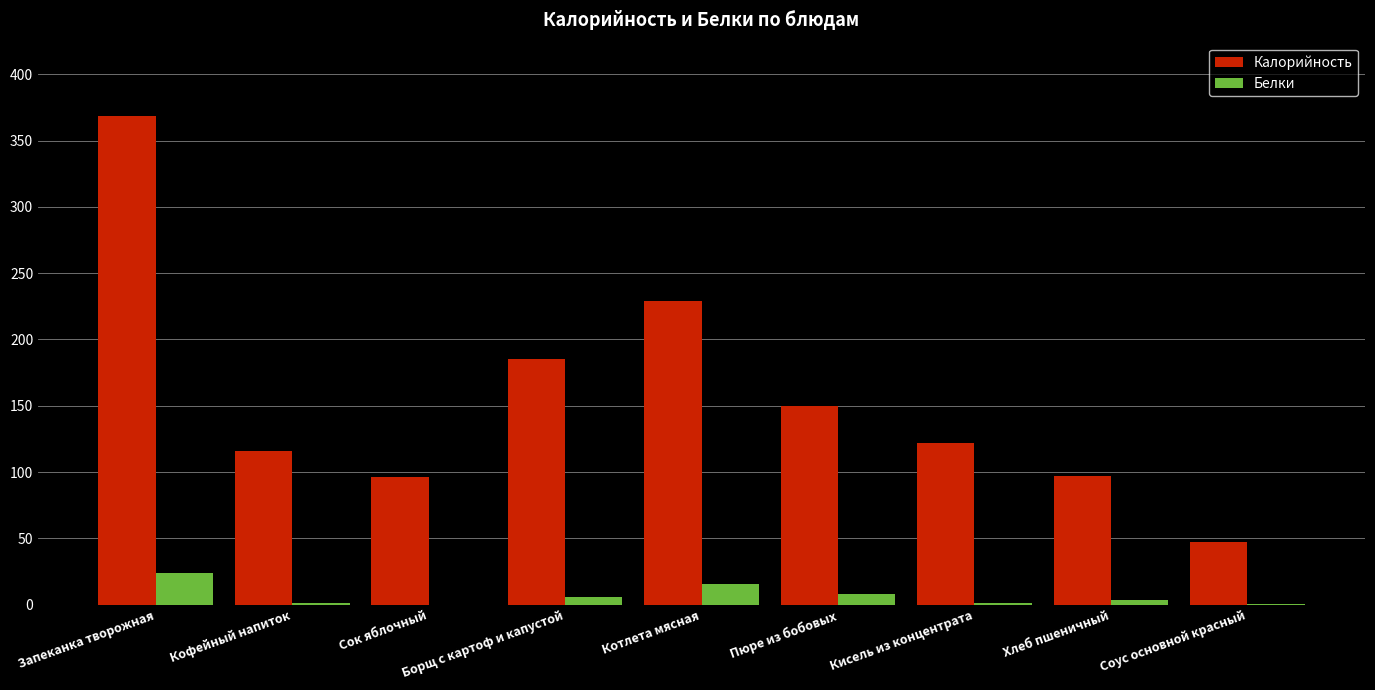

Which series has the largest total across all categories?

Калорийность